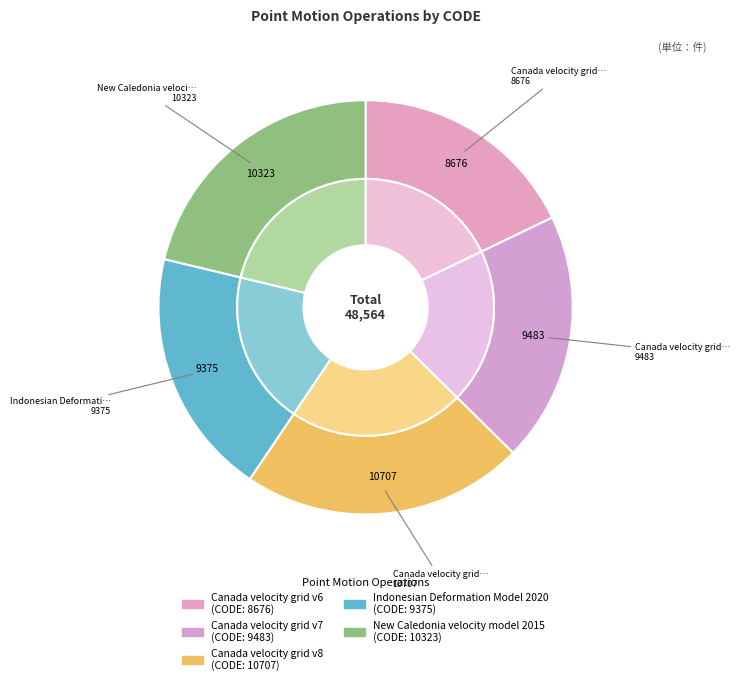

How many segments does this pie chart have?

5